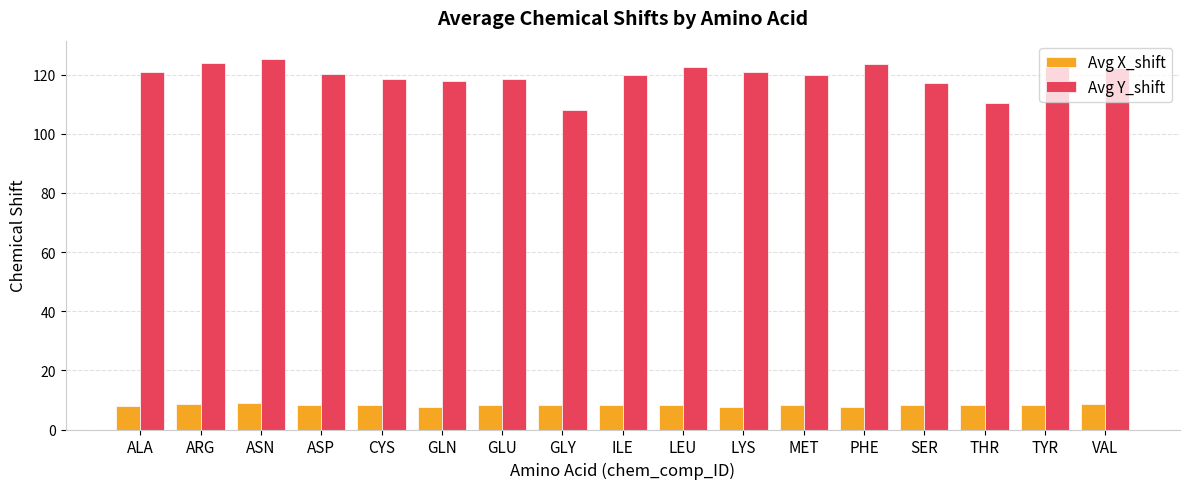

Which series has the largest total across all categories?

Avg Y_shift